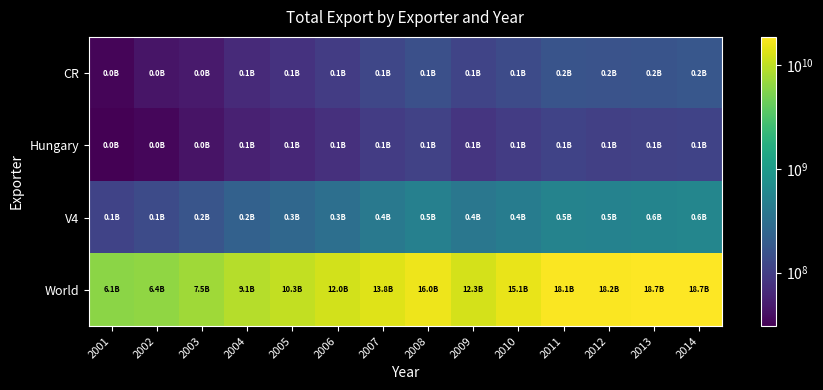

Reading left to right, transcribe all the data shown in this chart.

CR: 2001=33384210	2002=44263576	2003=48720350	2004=65771587	2005=78208548	2006=95140986	2007=120900492	2008=146087029	2009=112884321	2010=132140914	2011=162391721	2012=156422743	2013=161524152	2014=174279452
Hungary: 2001=30497719	2002=34336583	2003=43003656	2004=55468212	2005=62271839	2006=74055406	2007=94590870	2008=108211166	2009=82571847	2010=94748737	2011=111216834	2012=103006014	2013=107729976	2014=112196295
V4: 2001=111884993	2002=133331478	2003=166396472	2004=222882761	2005=261710590	2006=320466752	2007=412312348	2008=496346790	2009=387650495	2010=447953212	2011=540200888	2012=518899352	2013=558286204	2014=586928830
World: 2001=6114505660	2002=6403660225	2003=7463286864	2004=9086813784	2005=10342460927	2006=11952387109	2007=13772780256	2008=15972312416	2009=12314697361	2010=15057105841	2011=18066514928	2012=18202308765	2013=18684466211	2014=18686070183